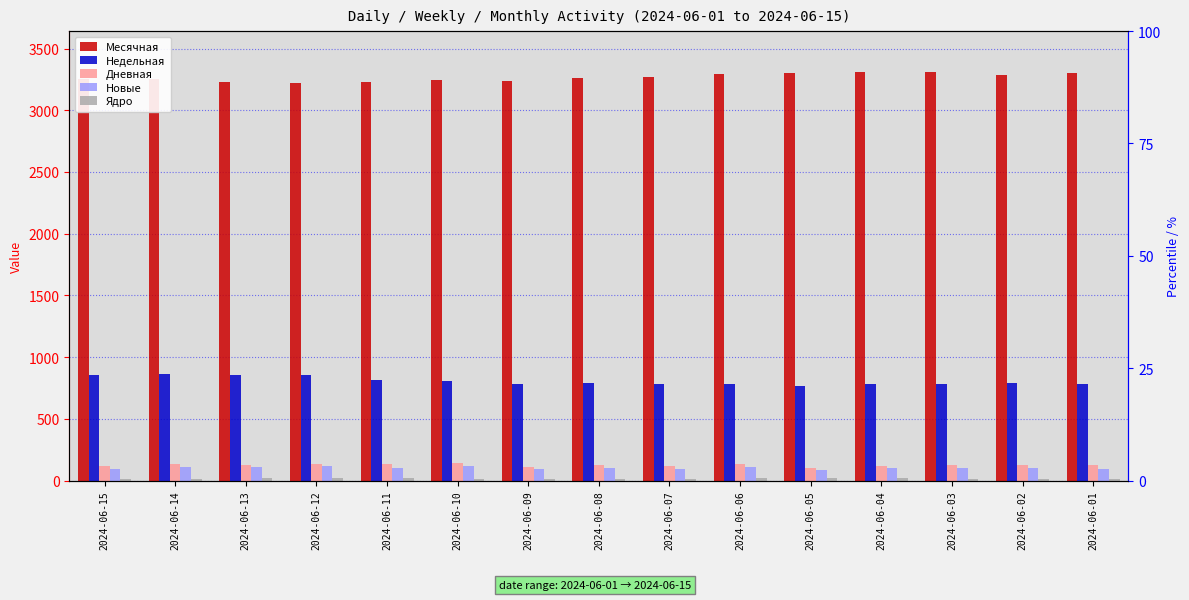

Is it true that Месячная equals 1935 at 2024-06-13?

False